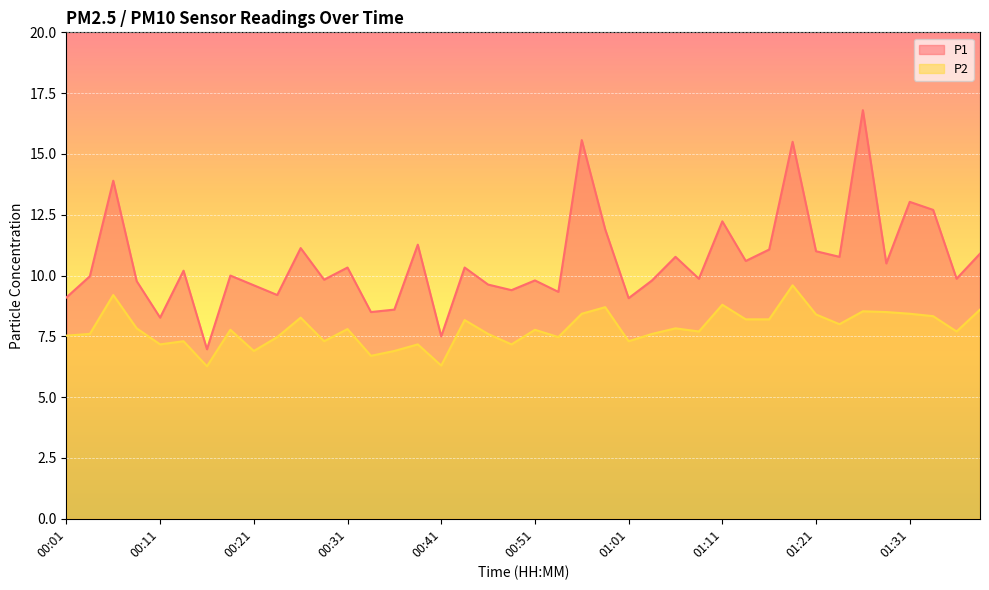

Where is the first local maximum for P2?

00:06